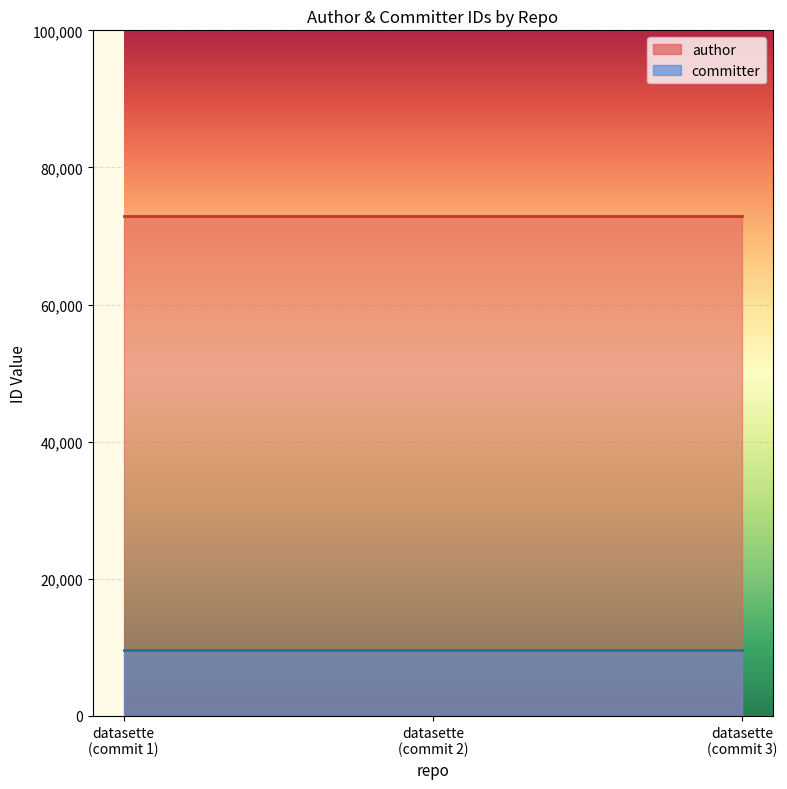

Which category has the highest value across all series?

datasette